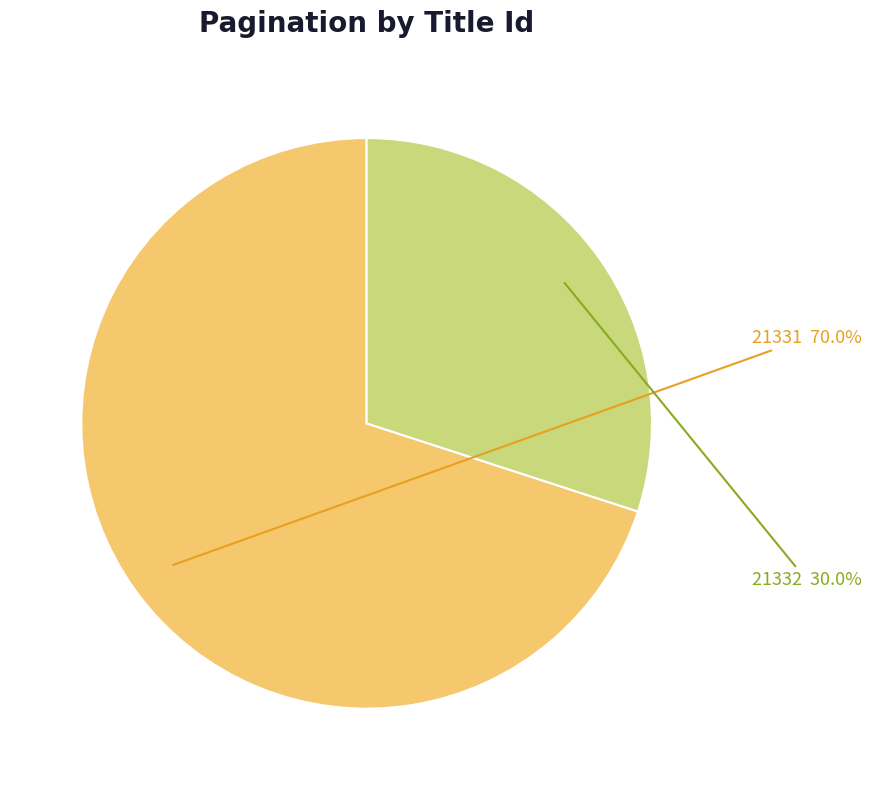

Count the number of slices in the pie.

2